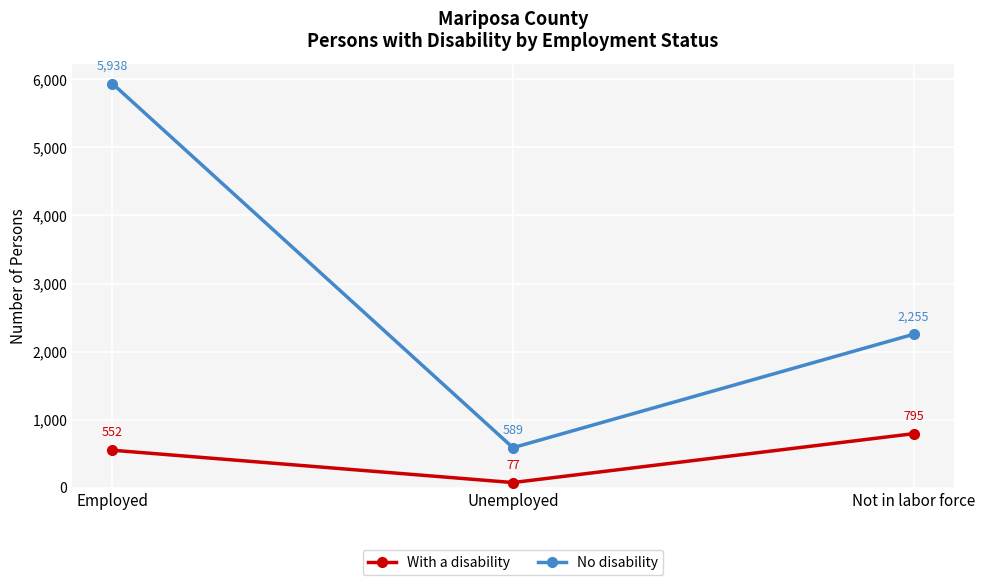

What is the maximum value shown in the chart?

5938